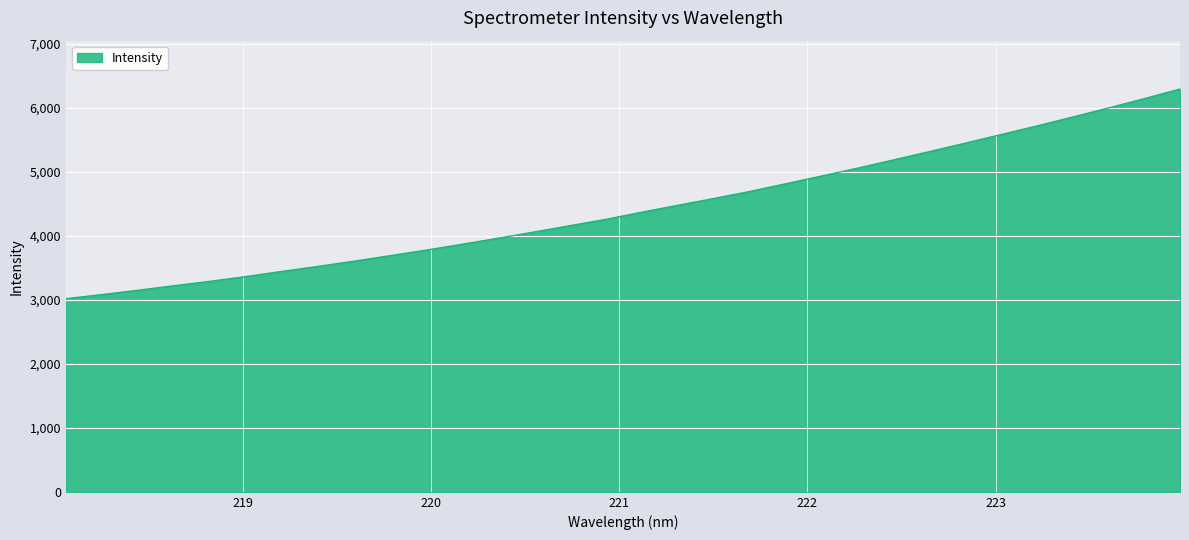

What is the difference between the maximum and minimum values?

3274.7